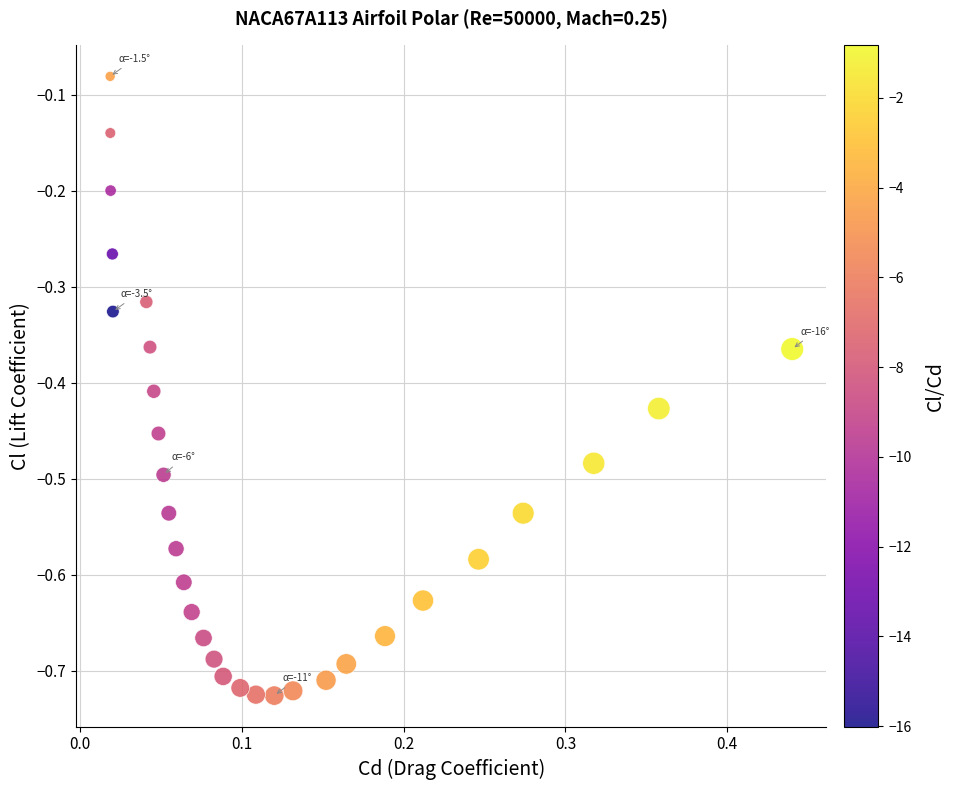

What is the range of X values (max minus min)?

0.4